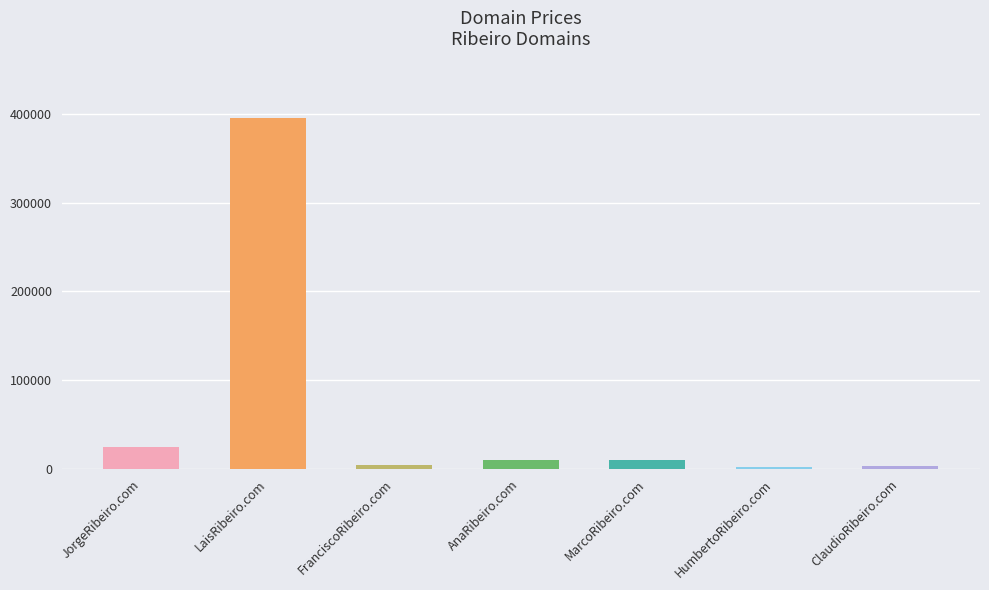

What is the sum of all values?

449216